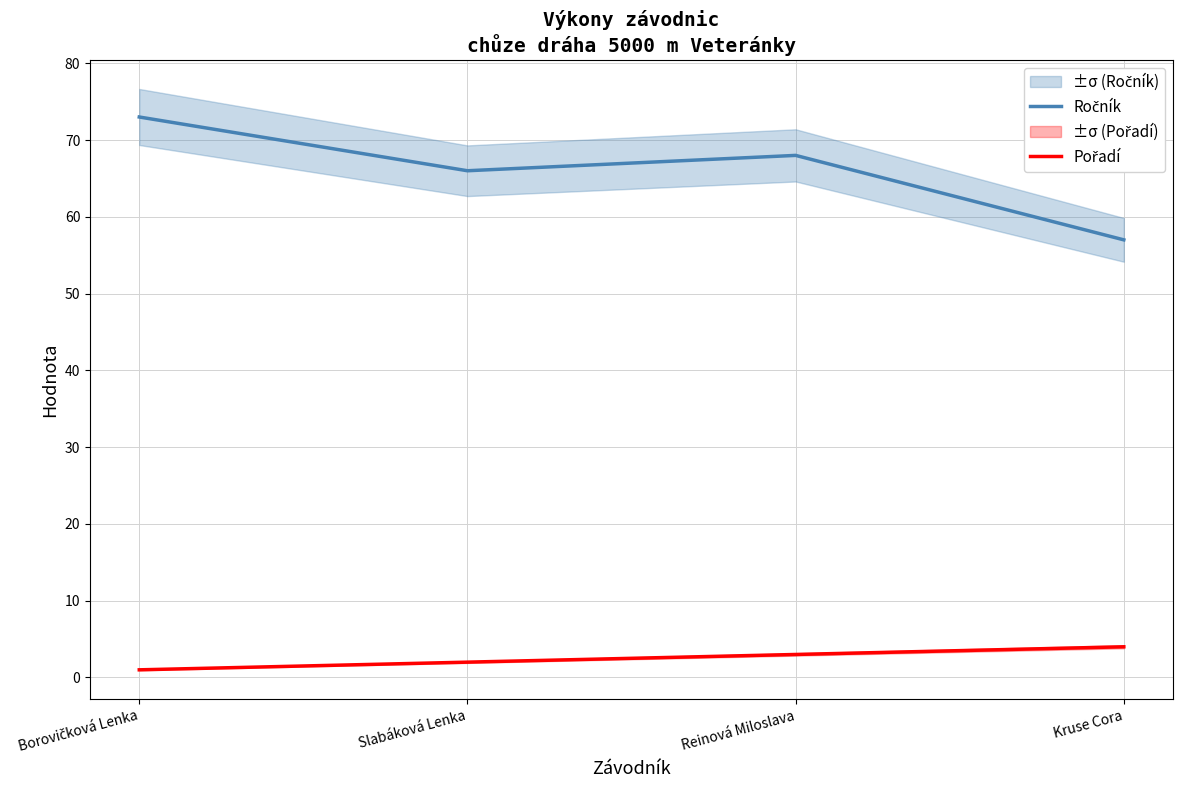

Where is Ročník nearest to the value 65?

Slabáková Lenka